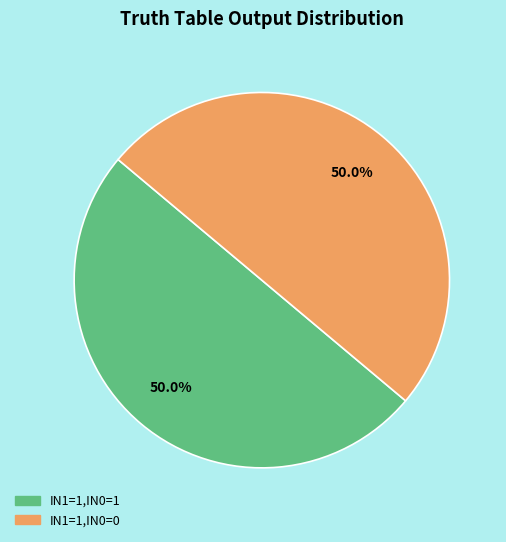

Count the number of slices in the pie.

2